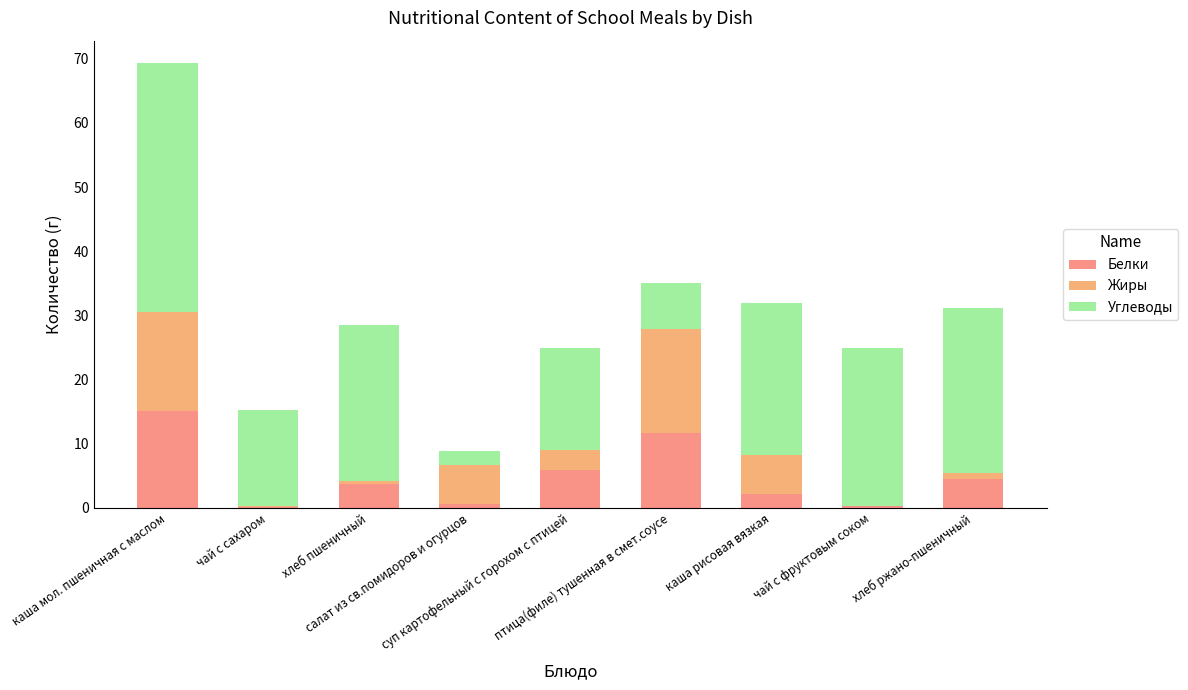

What is the highest value of the Белки series?

15.1